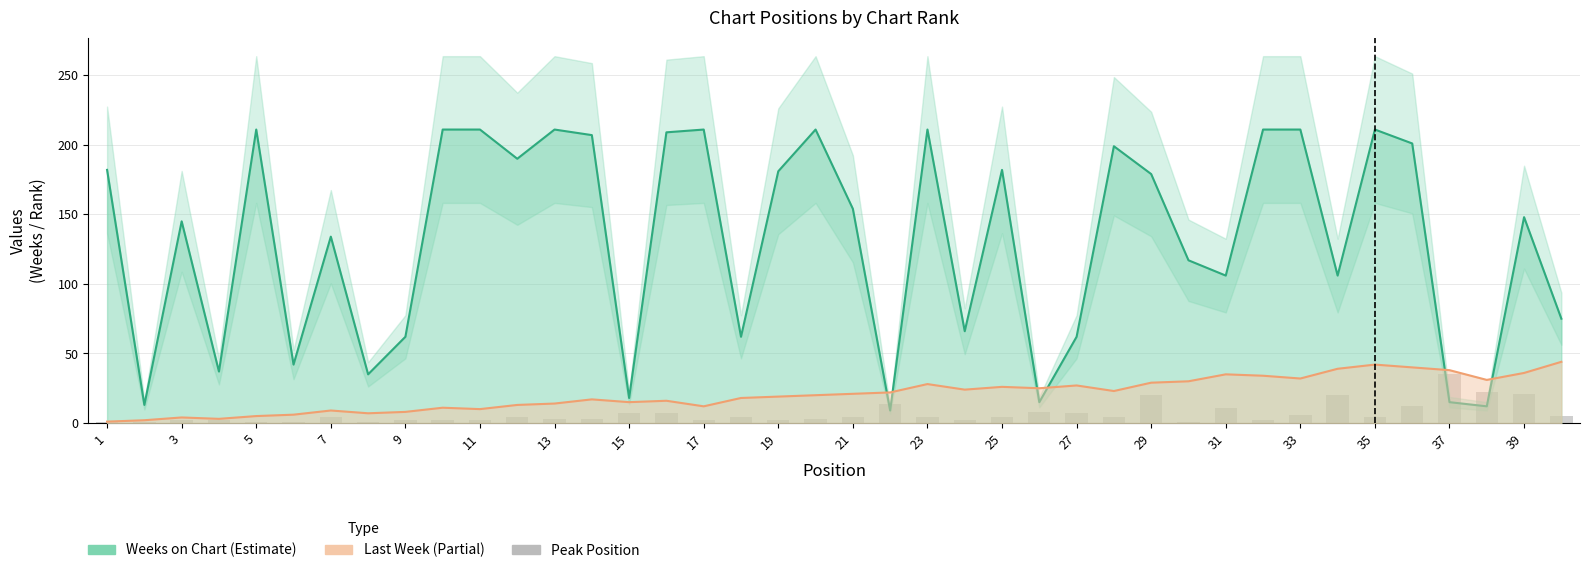

Reading right to left, transcribe all the data shown in this chart.

5	21	22	35	12	4	20	6	2	11	1	20	4	7	8	4	2	4	14	4	3	2	4	2	7	7	3	3	4	2	2	2	1	4	1	1	2	2	1	1